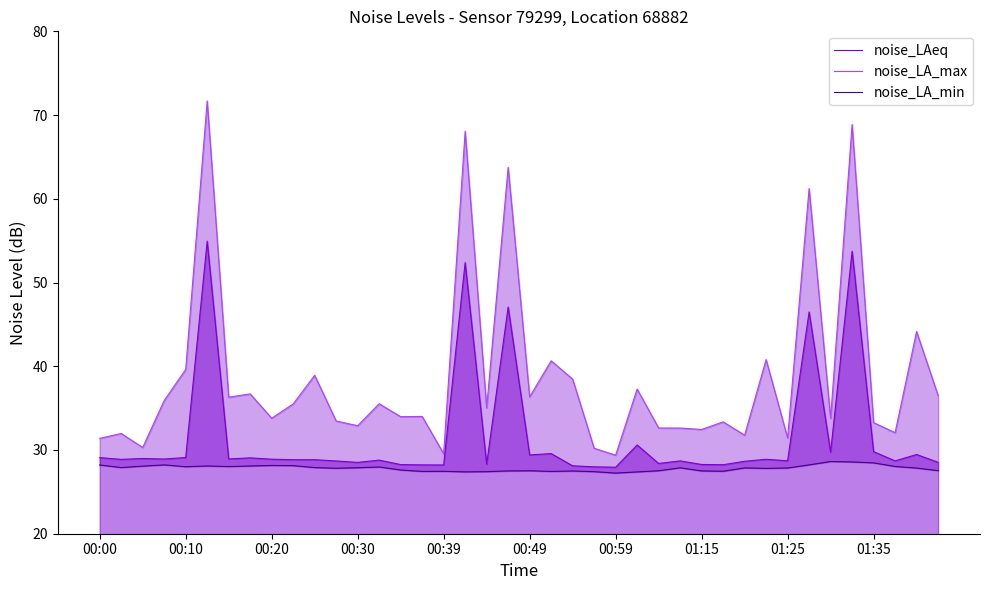

True or false: noise_LAeq has a value of 44.2 at 00:39.

False